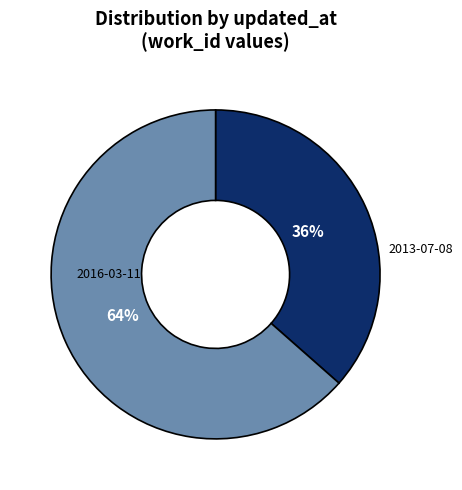

To the nearest percent, what is the average slice percentage?

50%